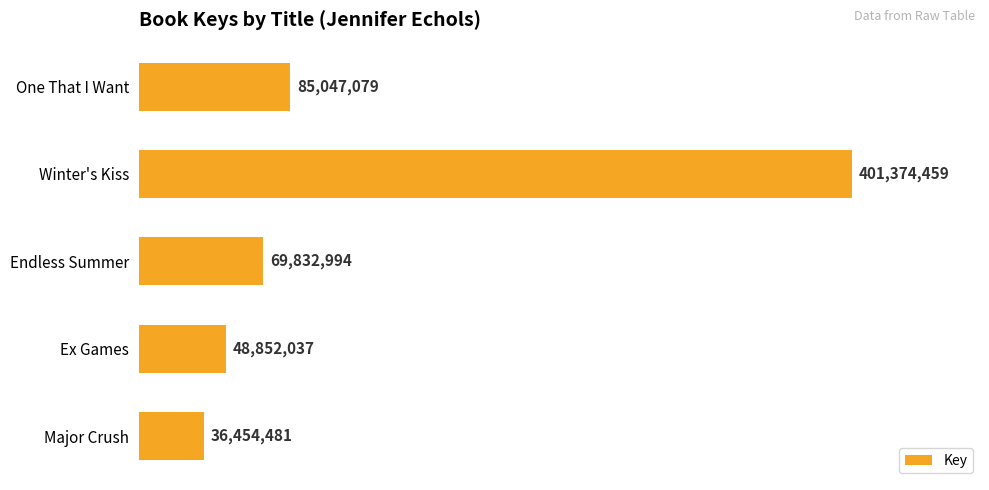

Rank the categories by value from lowest to highest.

Major Crush, Ex Games, Endless Summer, One That I Want, Winter's Kiss